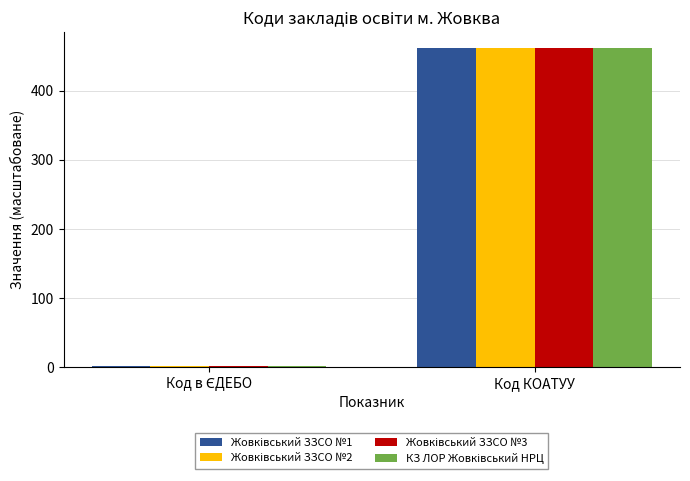

What is the total value across all series at Код КОАТУУ?

1849.1